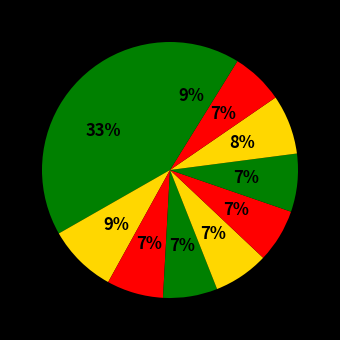

How many slices are in this pie chart?

10